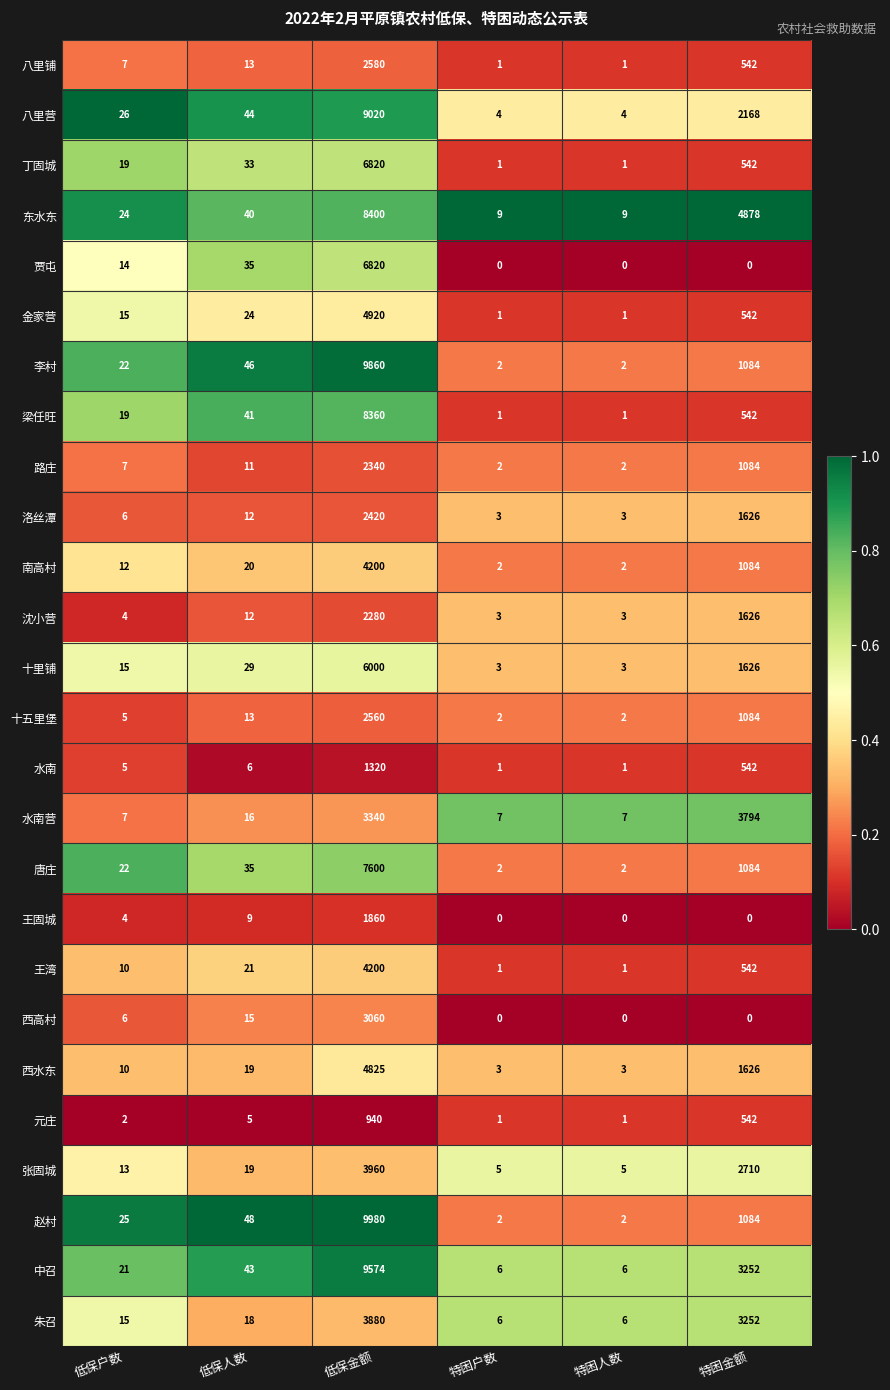

What is the total value across all series at 低保户数?

335